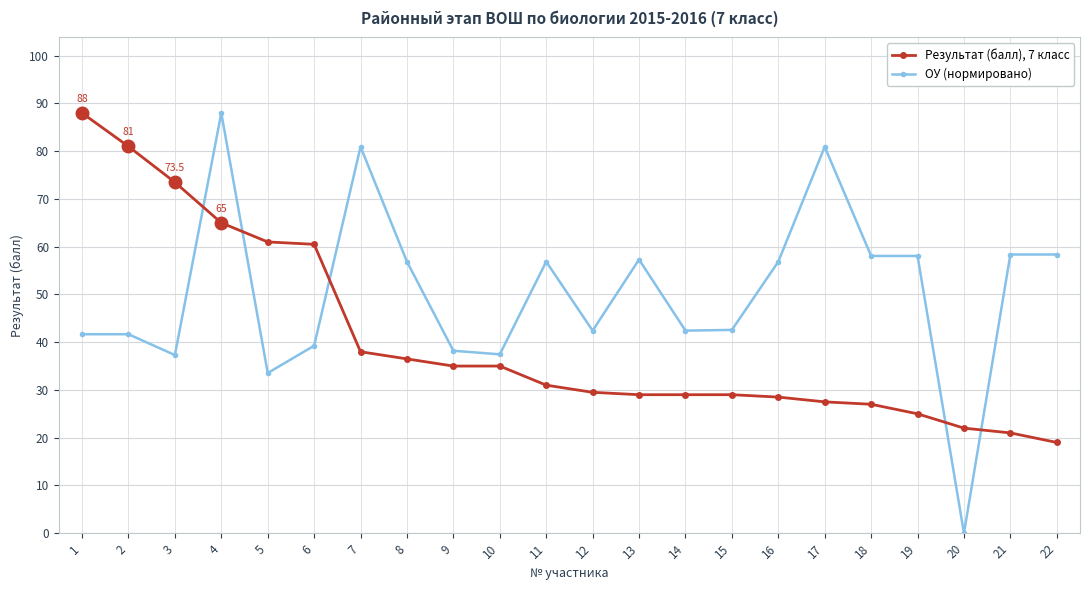

At how many categories does at least one series exceed 68?

6